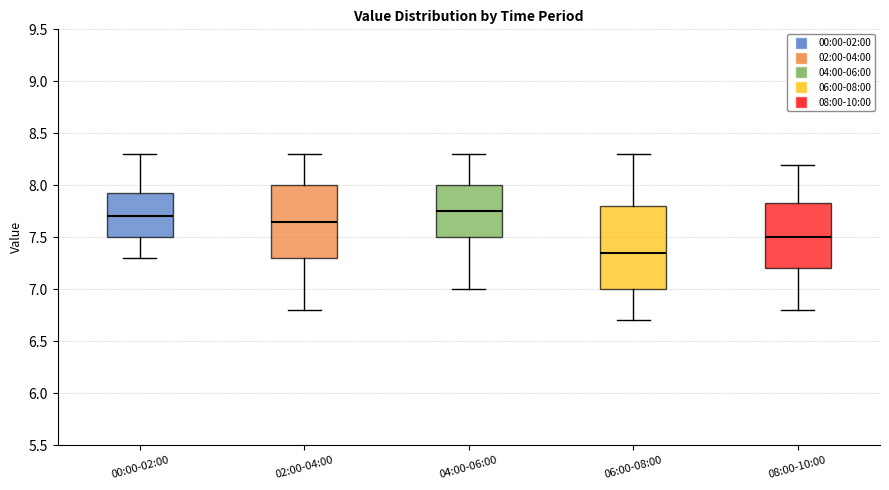

Comparing the boxes themselves (not the whiskers), which one is the tallest?

06:00-08:00